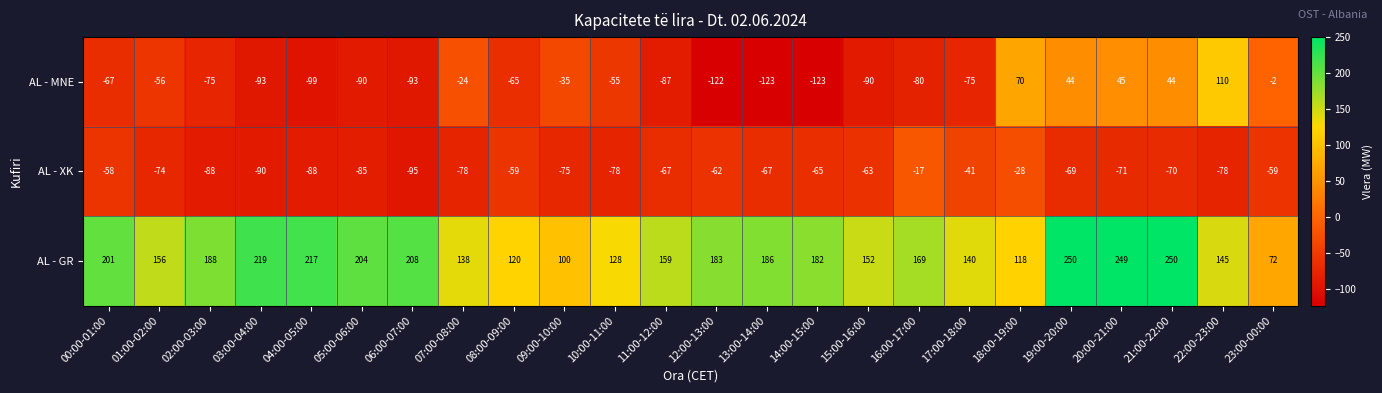

Which series has the largest range (max minus min)?

AL - MNE